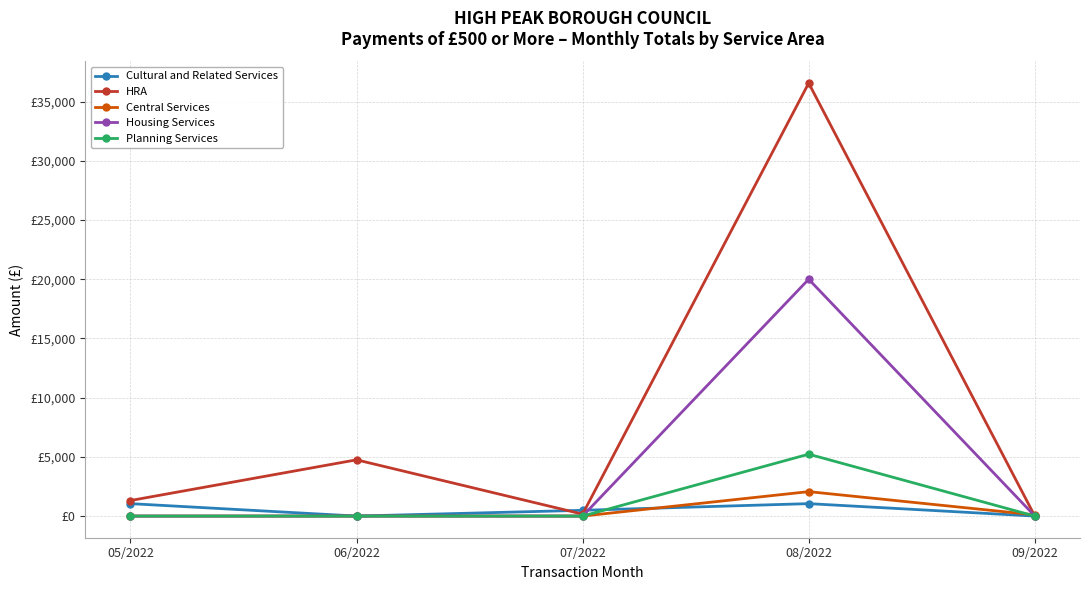

What is the difference between the highest and lowest values at 08/2022?

35511.3